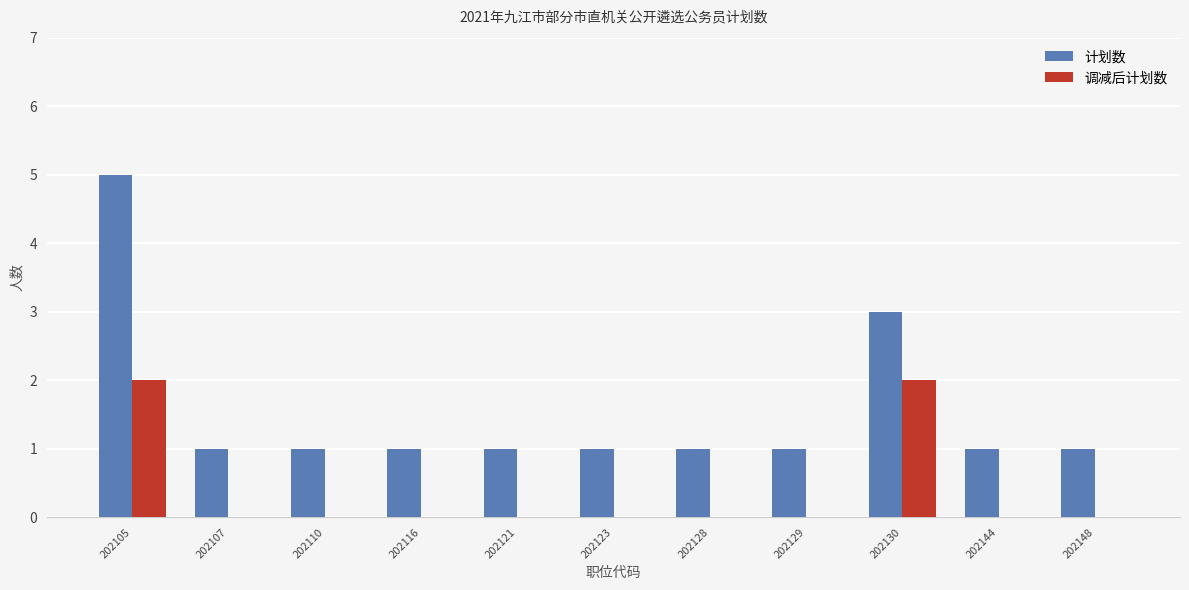

What is the sum of the 计划数 values at 202116 and 202130?

4